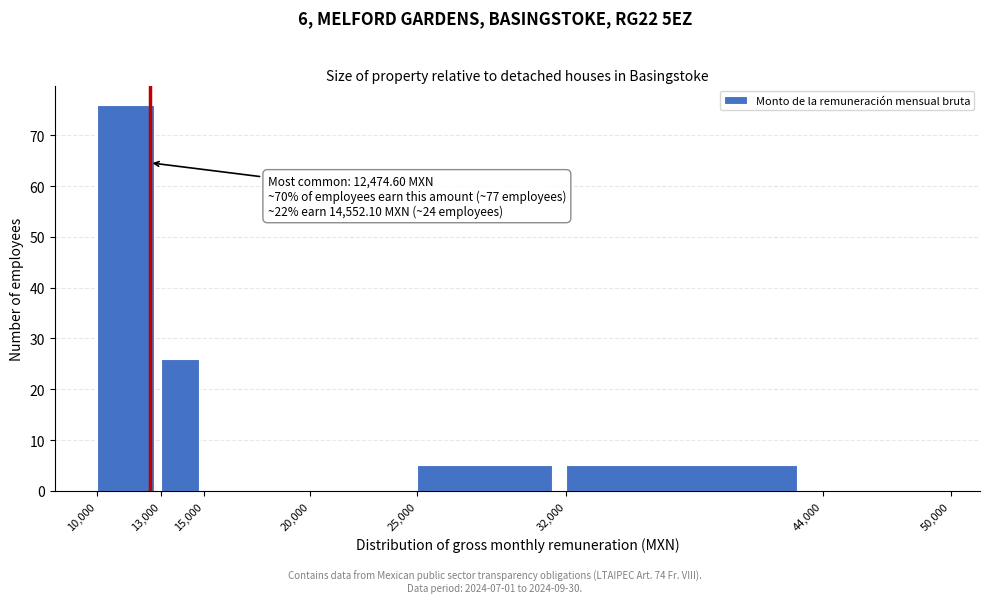

Which range on the x-axis has the tallest bar?

10,000 to 13,000